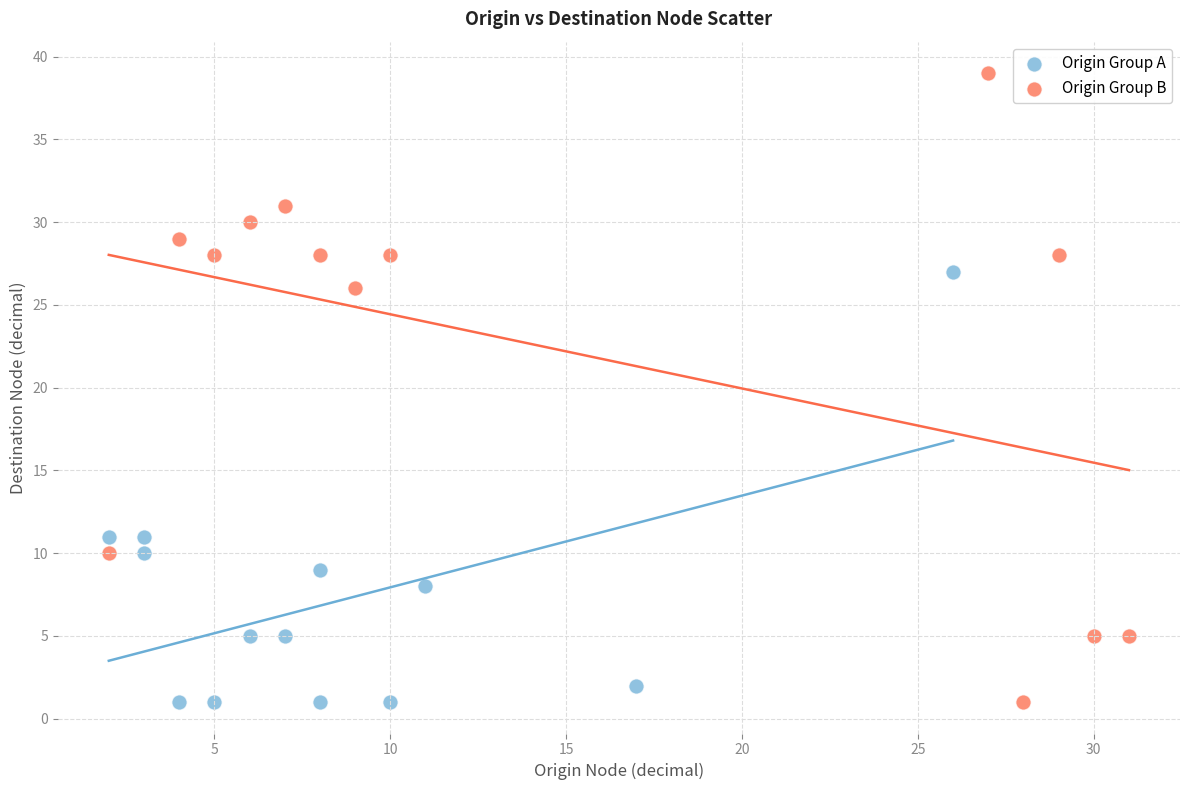

Which series has the largest Y range (max minus min)?

Origin Group B